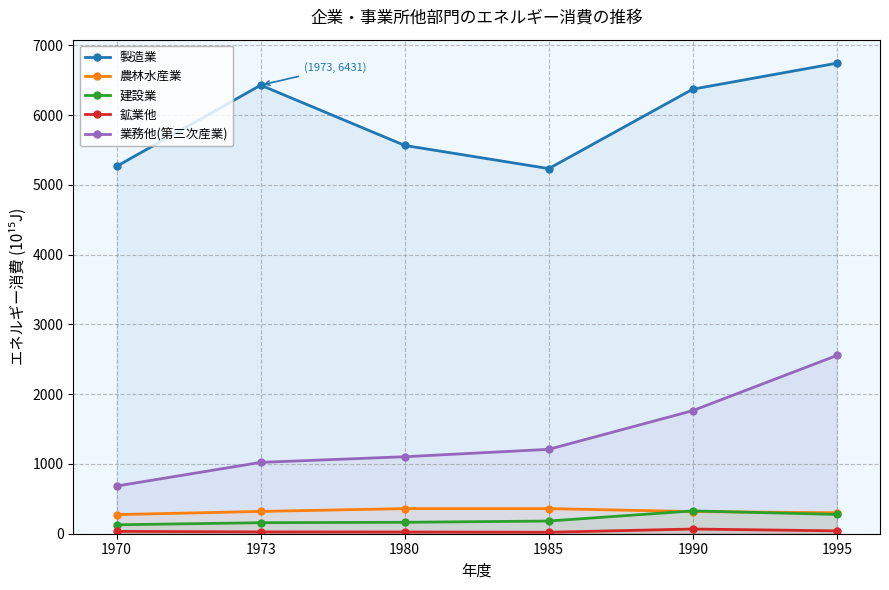

At how many categories does at least one series exceed 644?

6